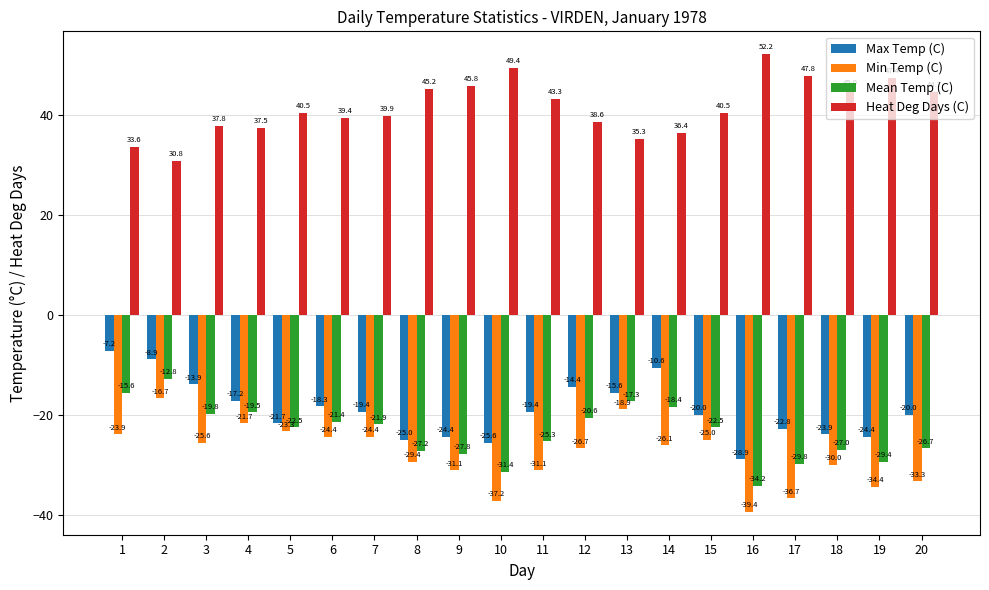

How many bars are there in each group?

4